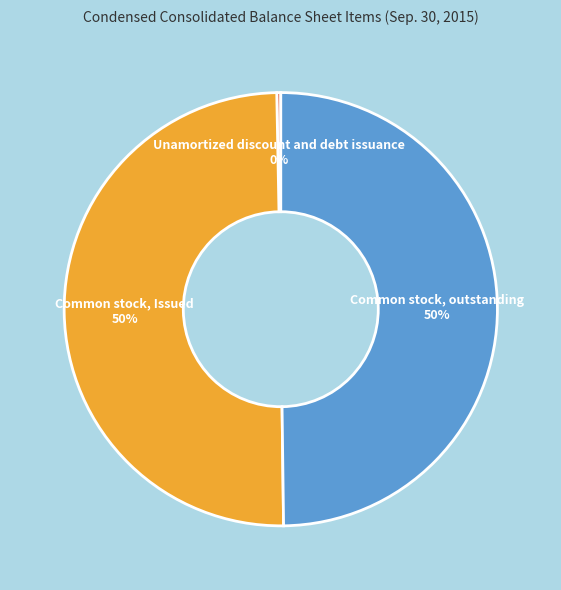

Combined, do Common stock, outstanding and Common stock, Issued account for over 50%?

Yes